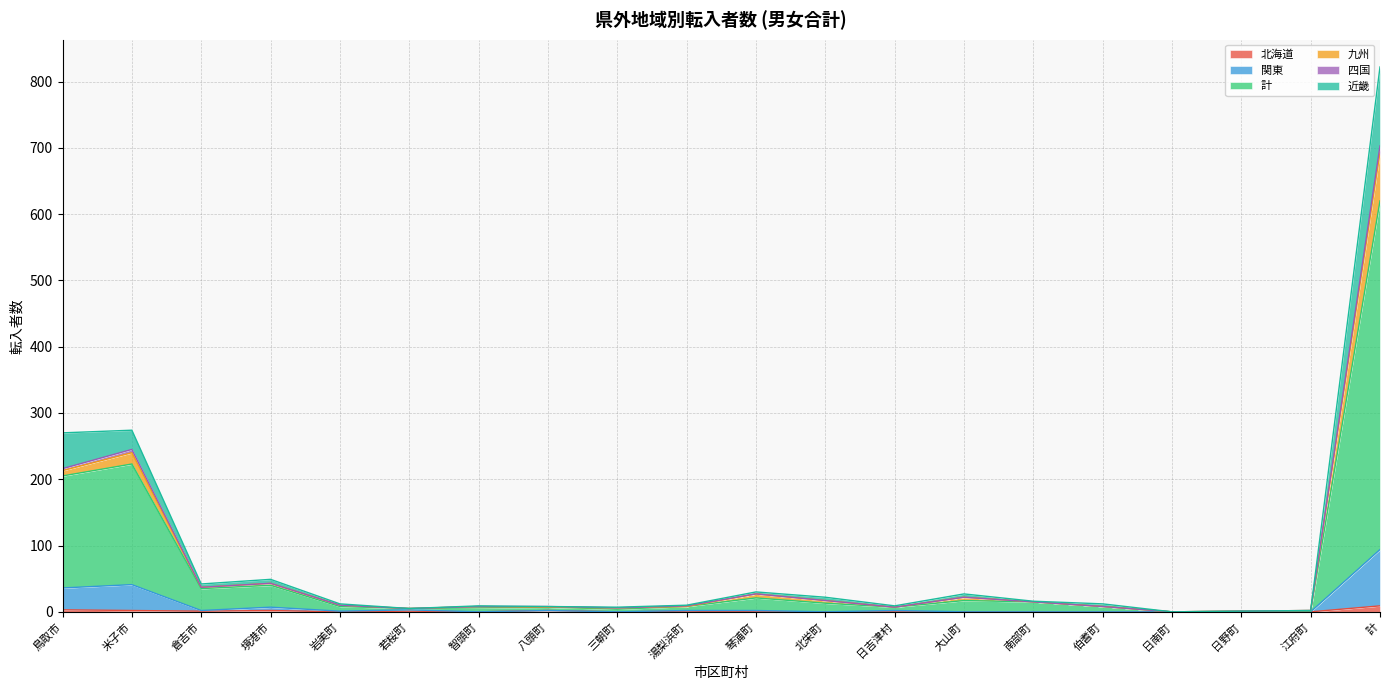

What is the value of the 関東 point at the 2nd from the left?

41